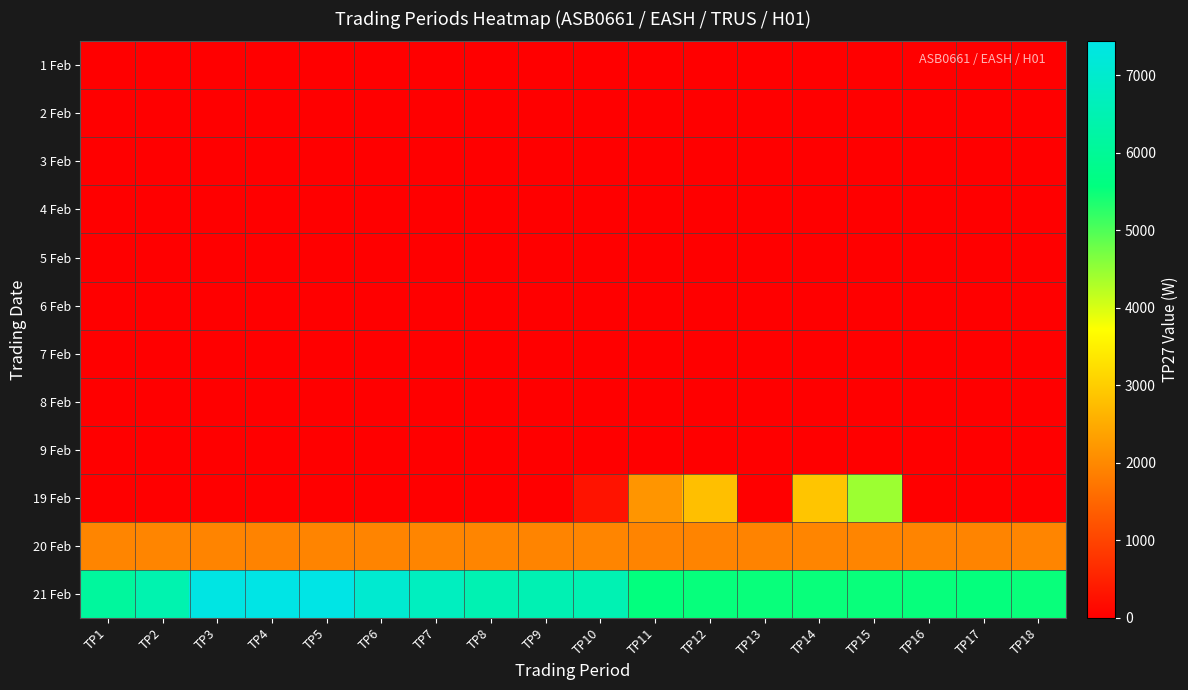

Reading left to right, list all the values displayed in this chart.

1 Feb: TP1=0	TP2=0	TP3=0	TP4=0	TP5=0	TP6=0	TP7=0	TP8=0	TP9=0	TP10=0	TP11=0	TP12=0	TP13=0	TP14=0	TP15=0	TP16=0	TP17=0	TP18=0
2 Feb: TP1=0	TP2=0	TP3=0	TP4=0	TP5=0	TP6=0	TP7=0	TP8=0	TP9=0	TP10=0	TP11=0	TP12=0	TP13=0	TP14=0	TP15=0	TP16=0	TP17=0	TP18=0
3 Feb: TP1=0	TP2=0	TP3=0	TP4=0	TP5=0	TP6=0	TP7=0	TP8=0	TP9=0	TP10=0	TP11=0	TP12=0	TP13=0	TP14=0	TP15=0	TP16=0	TP17=0	TP18=0
4 Feb: TP1=0	TP2=0	TP3=0	TP4=0	TP5=0	TP6=0	TP7=0	TP8=0	TP9=0	TP10=0	TP11=0	TP12=0	TP13=0	TP14=0	TP15=0	TP16=0	TP17=0	TP18=0
5 Feb: TP1=0	TP2=0	TP3=0	TP4=0	TP5=0	TP6=0	TP7=0	TP8=0	TP9=0	TP10=0	TP11=0	TP12=0	TP13=0	TP14=0	TP15=0	TP16=0	TP17=0	TP18=0
6 Feb: TP1=0	TP2=0	TP3=0	TP4=0	TP5=0	TP6=0	TP7=0	TP8=0	TP9=0	TP10=0	TP11=0	TP12=0	TP13=0	TP14=0	TP15=0	TP16=0	TP17=0	TP18=0
7 Feb: TP1=0	TP2=0	TP3=0	TP4=0	TP5=0	TP6=0	TP7=0	TP8=0	TP9=0	TP10=0	TP11=0	TP12=0	TP13=0	TP14=0	TP15=0	TP16=0	TP17=0	TP18=0
8 Feb: TP1=0	TP2=0	TP3=0	TP4=0	TP5=0	TP6=0	TP7=0	TP8=0	TP9=0	TP10=0	TP11=0	TP12=0	TP13=0	TP14=0	TP15=0	TP16=0	TP17=0	TP18=0
9 Feb: TP1=0	TP2=0	TP3=0	TP4=0	TP5=0	TP6=0	TP7=0	TP8=0	TP9=0	TP10=0	TP11=0	TP12=0	TP13=0	TP14=0	TP15=0	TP16=0	TP17=0	TP18=0
19 Feb: TP1=0	TP2=0	TP3=0	TP4=0	TP5=0	TP6=0	TP7=0	TP8=0	TP9=0	TP10=300	TP11=2190	TP12=2790	TP13=0	TP14=2880	TP15=4440	TP16=0	TP17=0	TP18=0
20 Feb: TP1=1950	TP2=1950	TP3=1940	TP4=1920	TP5=1940	TP6=1940	TP7=1950	TP8=1950	TP9=1940	TP10=1950	TP11=1940	TP12=1940	TP13=1930	TP14=1950	TP15=1950	TP16=1940	TP17=1940	TP18=1950
21 Feb: TP1=6120	TP2=6440	TP3=7400	TP4=7440	TP5=7440	TP6=7060	TP7=6740	TP8=6500	TP9=6530	TP10=6520	TP11=5560	TP12=5530	TP13=5520	TP14=5520	TP15=5520	TP16=5530	TP17=5540	TP18=5520